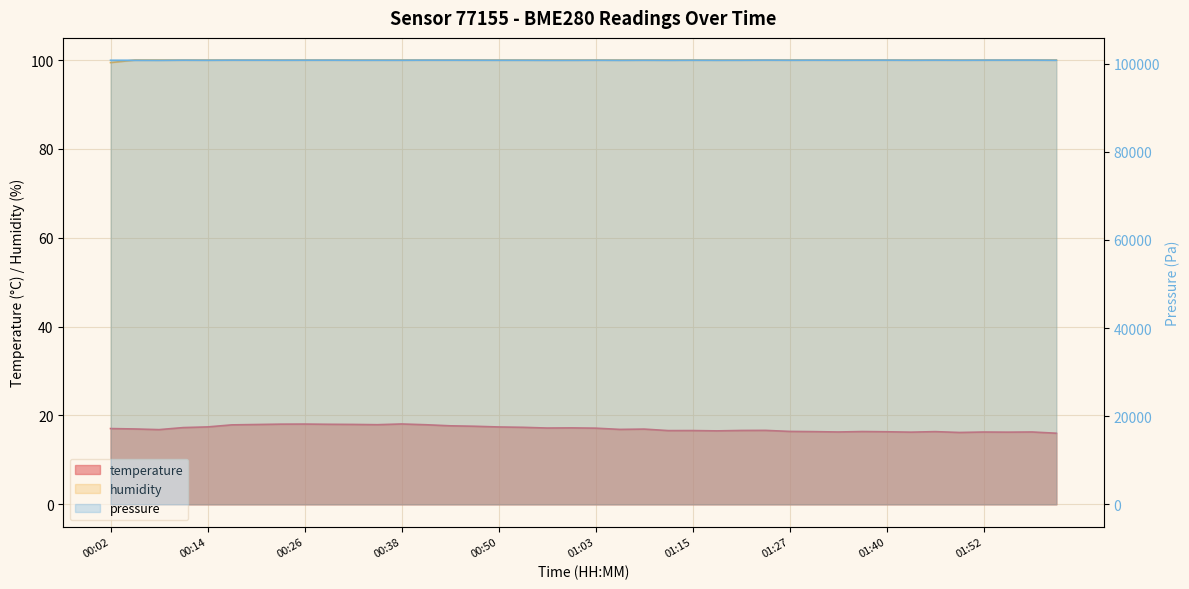

The value of temperature at 01:33 is 7.5. True or false?

False